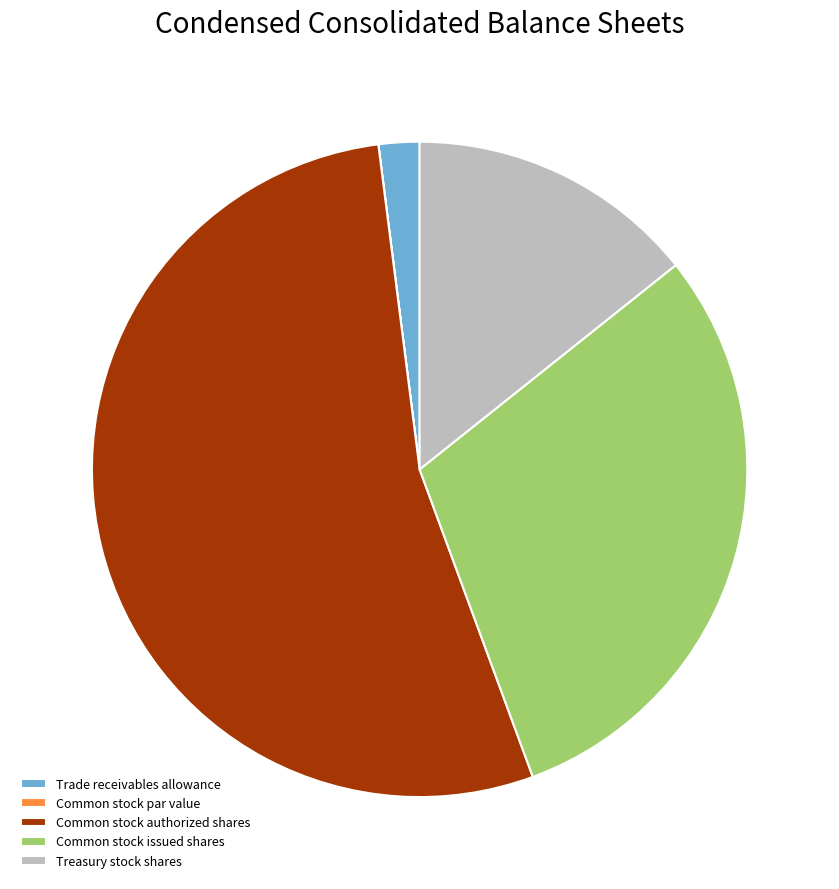

Which category has the biggest portion of the pie?

Common stock authorized shares